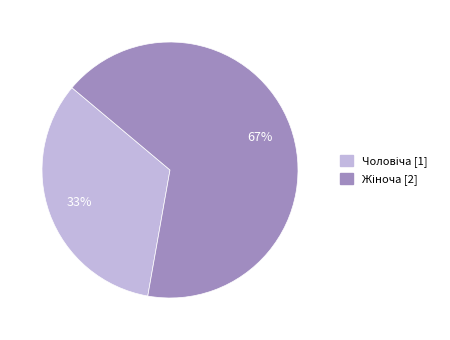

To the nearest percent, what is the average slice percentage?

50%